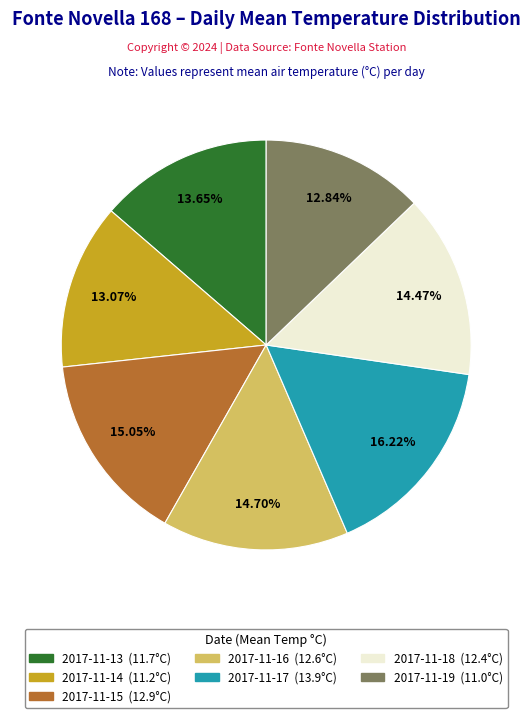

Which has a higher value, 2017-11-13 or 2017-11-18?

2017-11-18